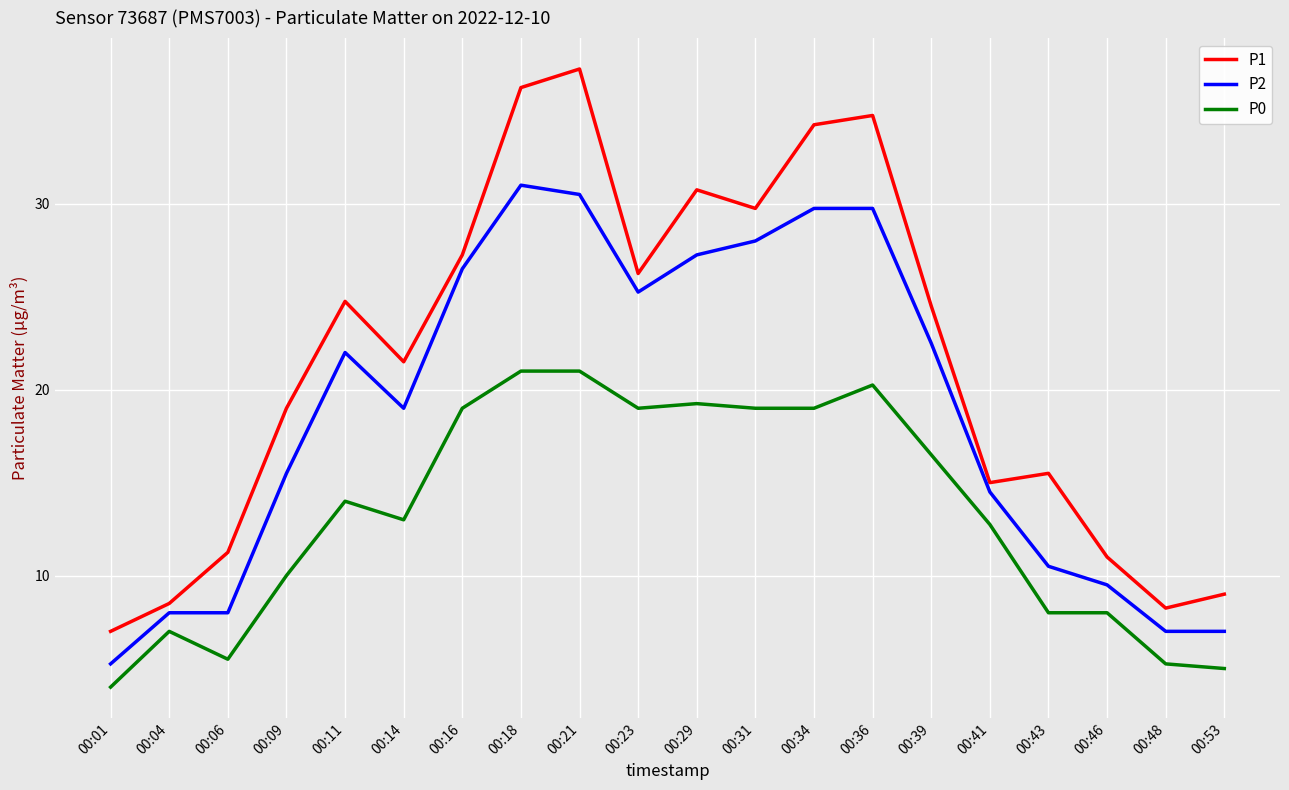

At which category does P0 reach its first local peak?

00:04